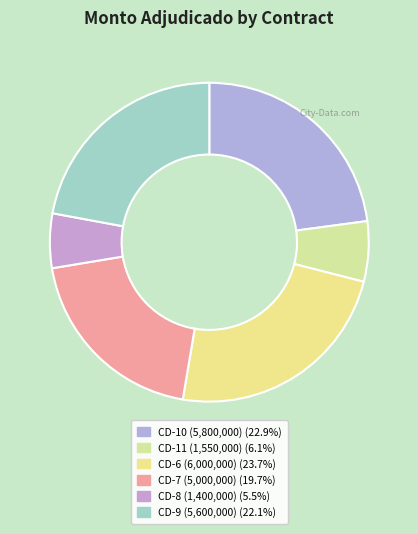

How many segments does this pie chart have?

6